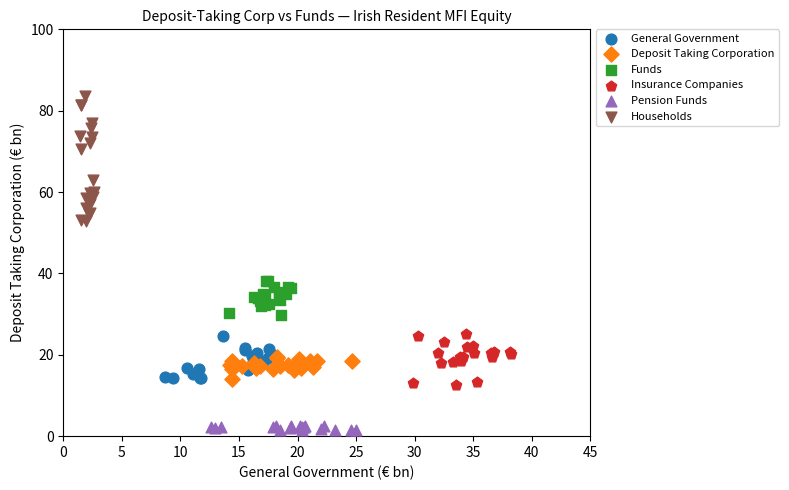

Which series reaches the minimum Y coordinate?

Pension Funds